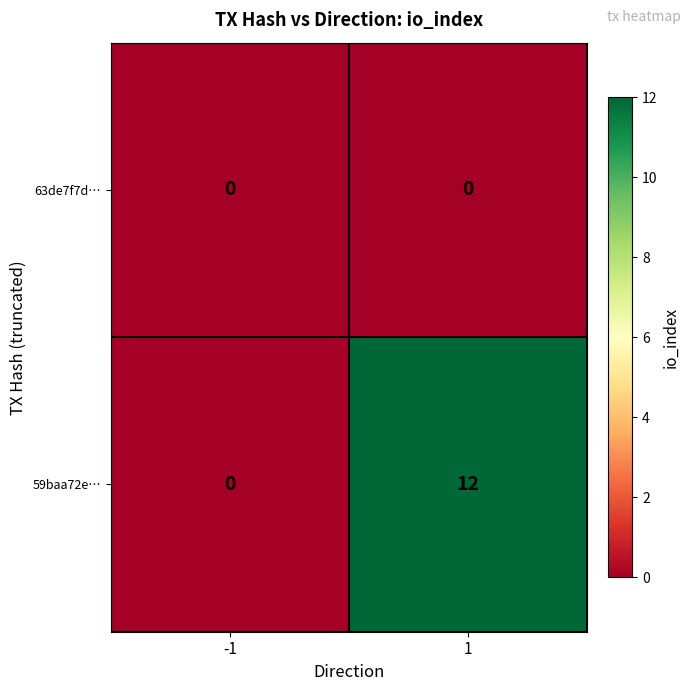

The 59baa72e… series shows 0 at -1. True or false?

True